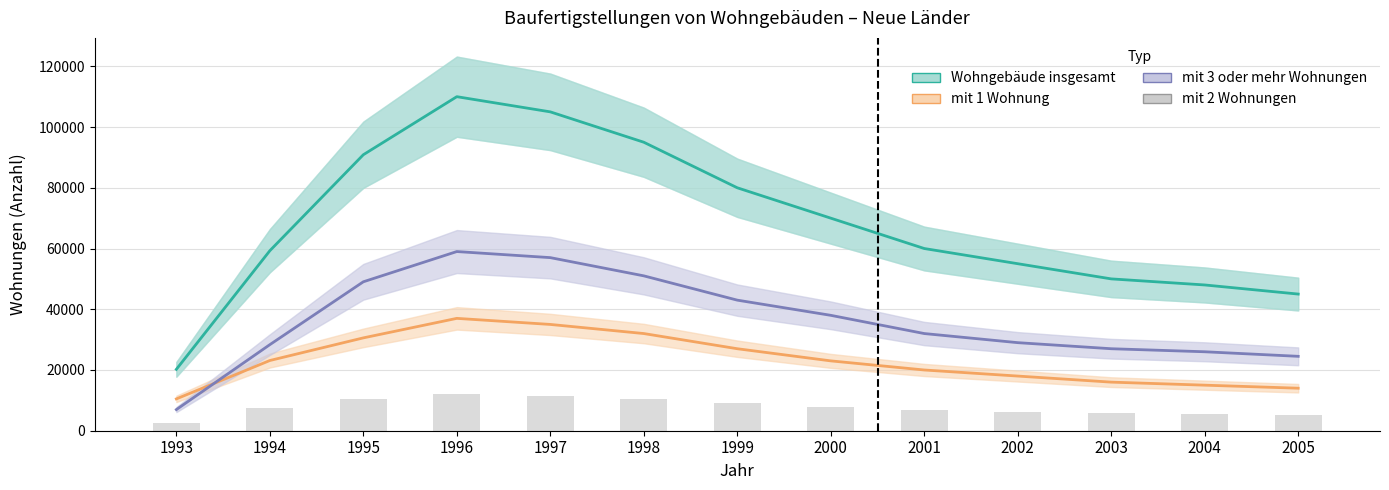

Are the bars horizontal?

No